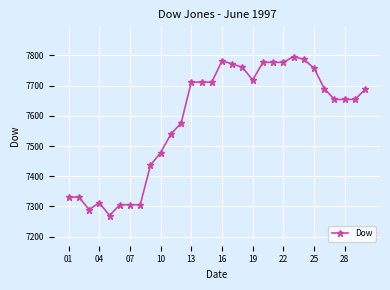

What is the maximum value shown in the chart?

7796.5